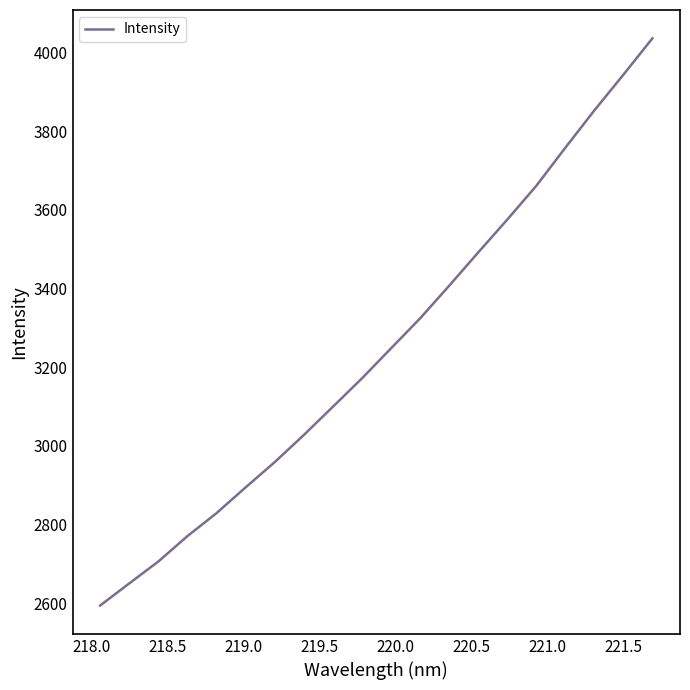

What is the difference between the maximum and second lowest values?

1386.1